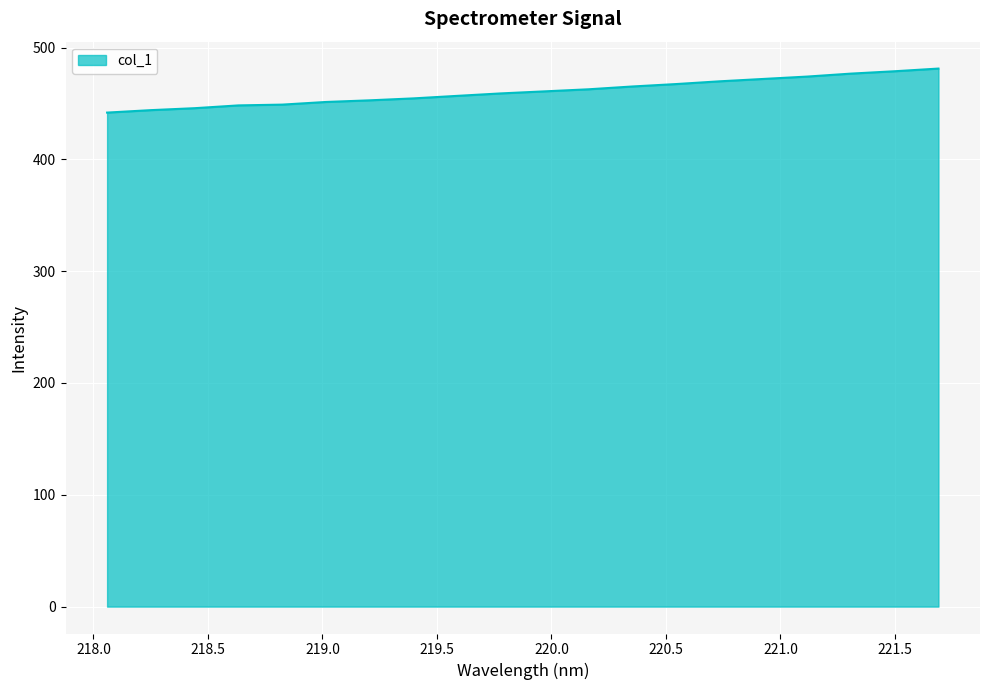

What is the smallest value displayed?

441.8